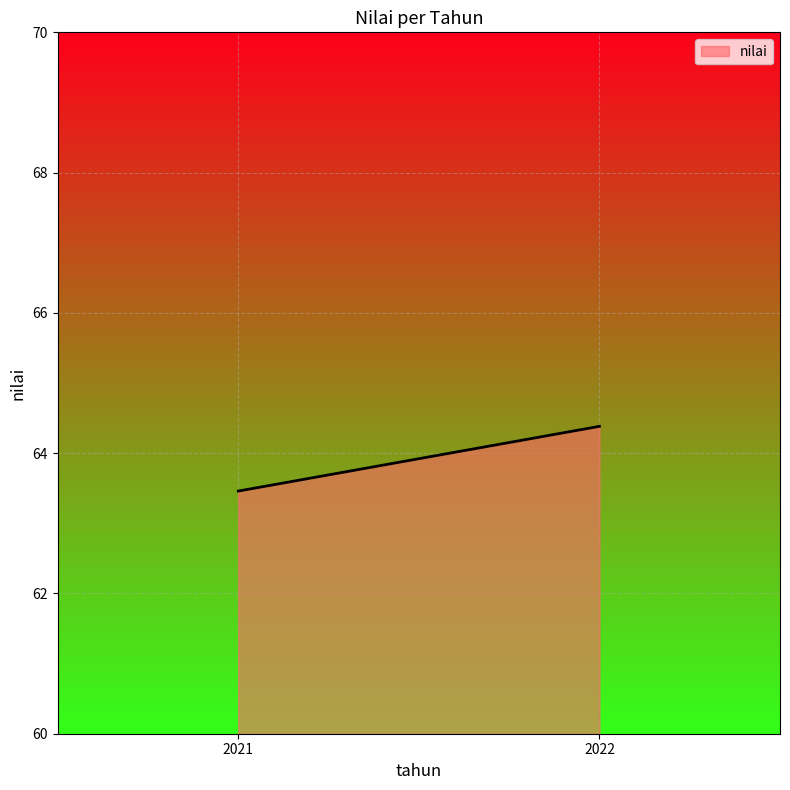

Rank the categories by value from highest to lowest.

2022, 2021